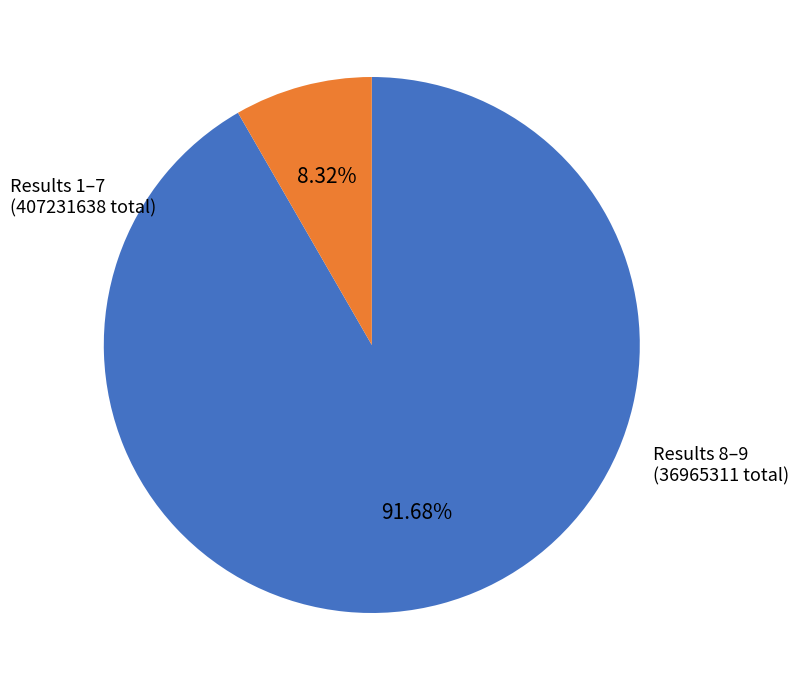

Is there a majority slice in this chart?

Yes